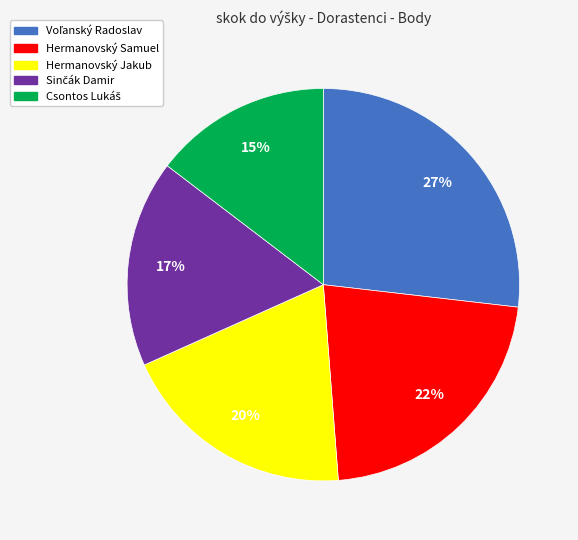

Does any single category account for the majority?

No